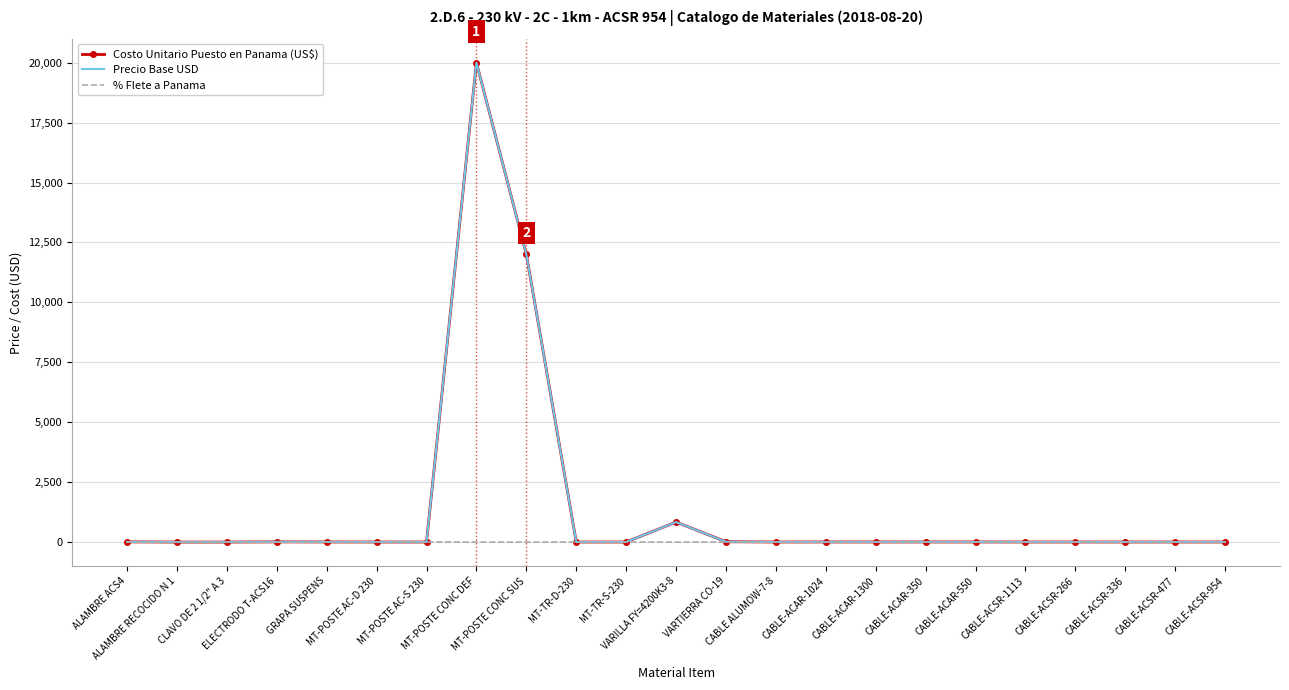

What is the difference between the maximum and minimum values in the Precio Base USD series?

19998.8